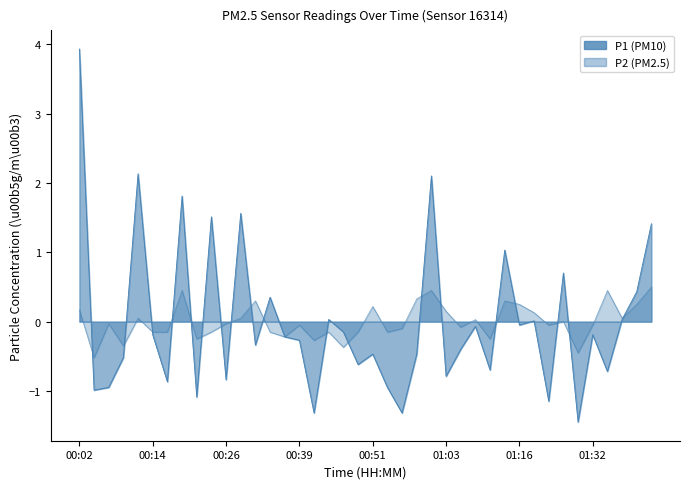

What is the difference between the maximum and minimum values in the P1 series?

5.4